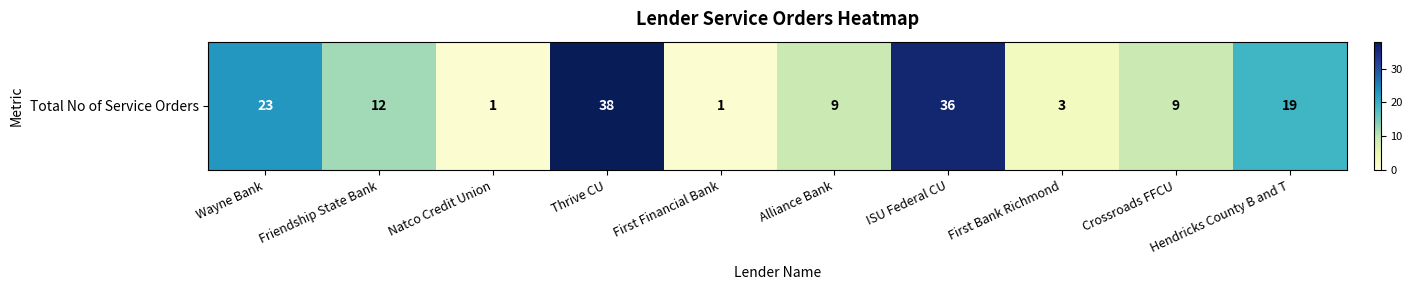

What is the approximate value at First Financial Bank?

1